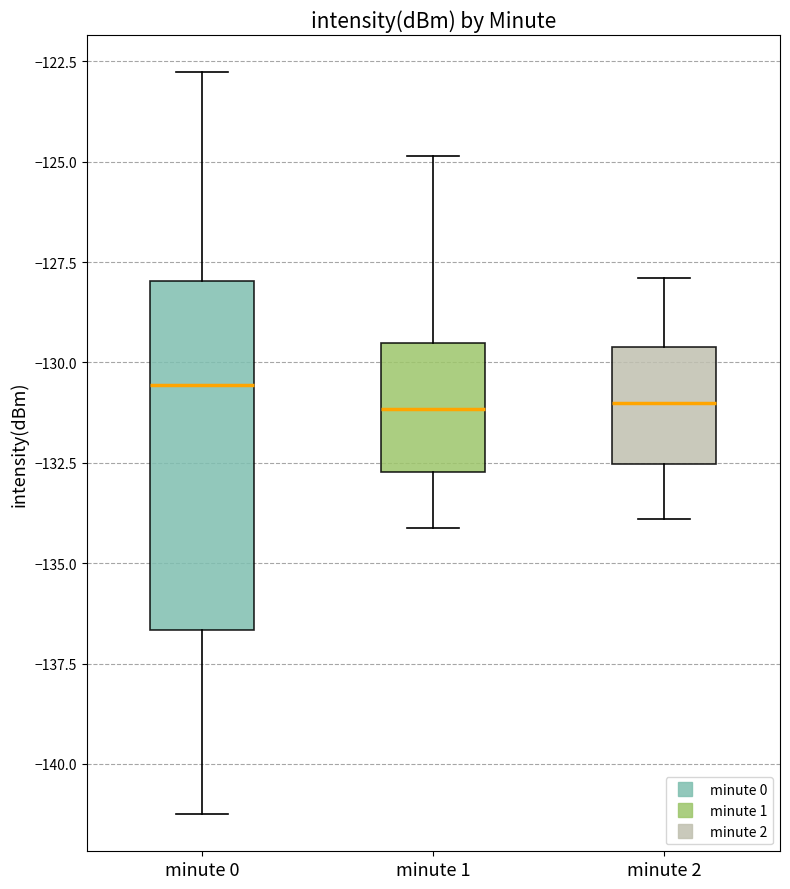

Where is the lower edge of the box for minute 2 on the y-axis? The values are not printed on the chart, so give them approximately, as read against the axis.

-132.5